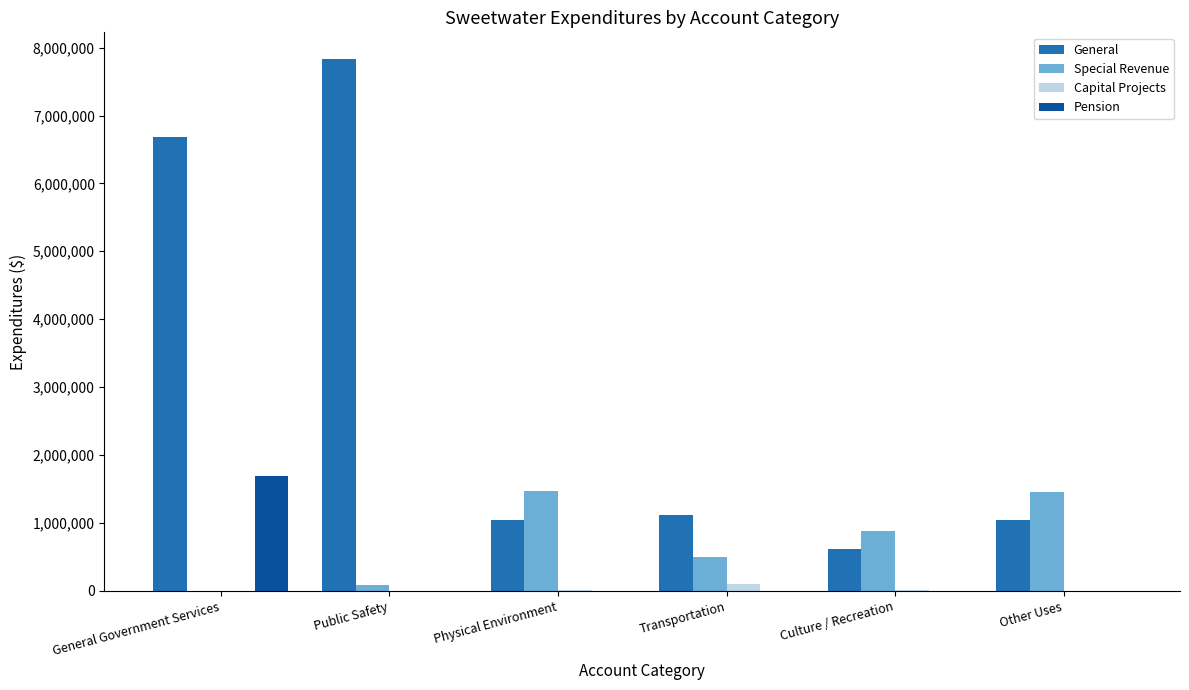

Where is General nearest to the value 4222430?

General Government Services